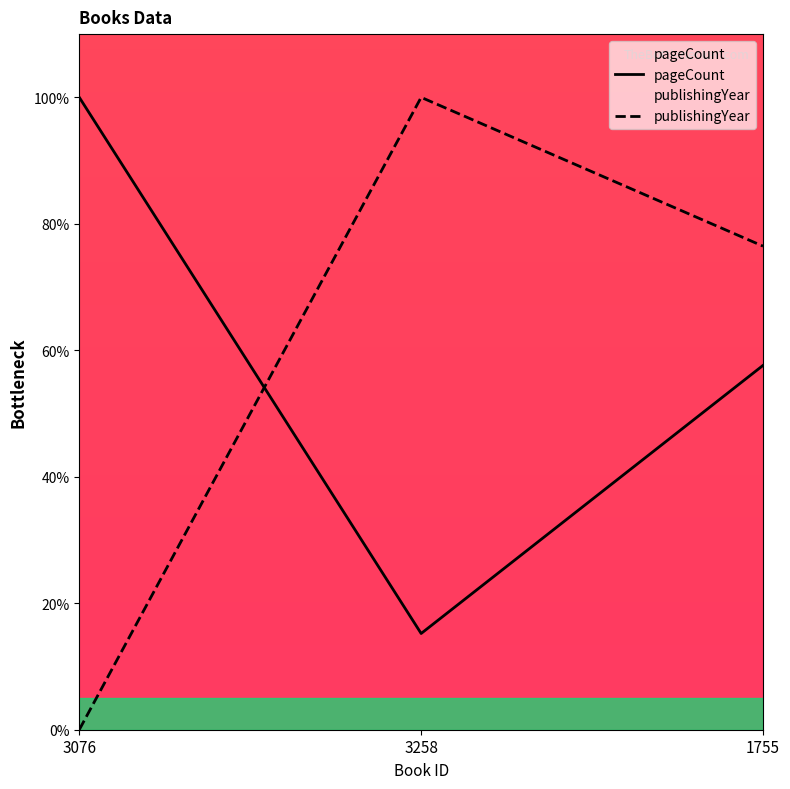

How many values in publishingYear are above zero?

2